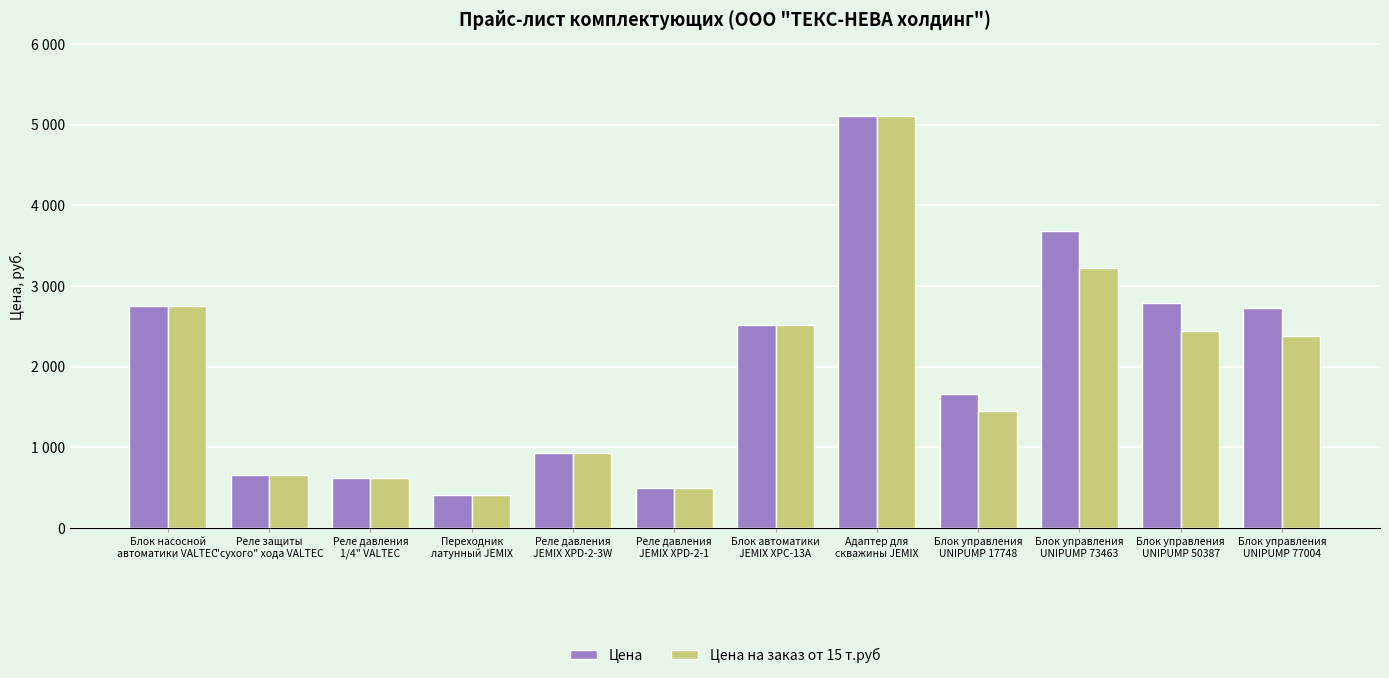

Does the chart contain any negative values?

No